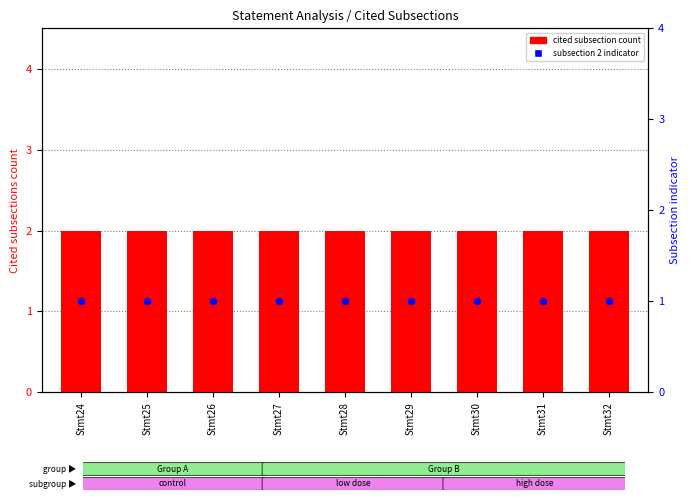

What is the total value across all series at Stmt32?

3